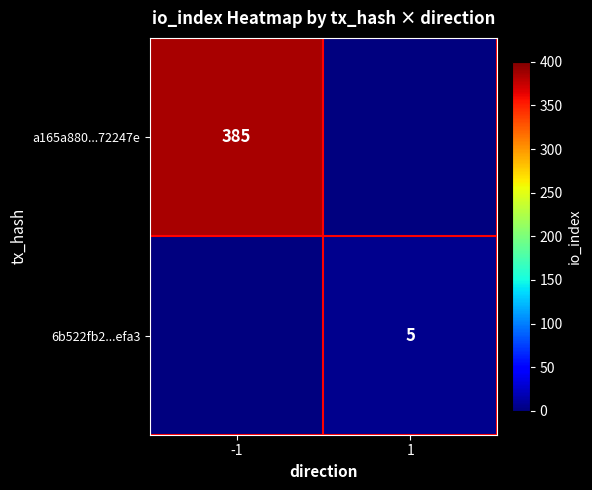

What is the spread (max minus min) of values at 1?

5